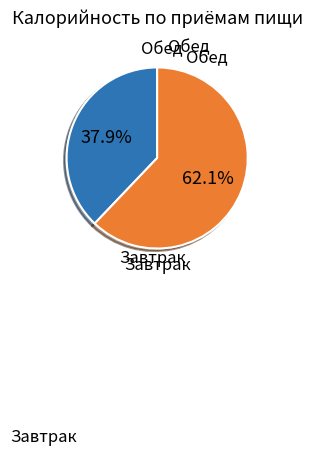

Does any single category account for the majority?

Yes